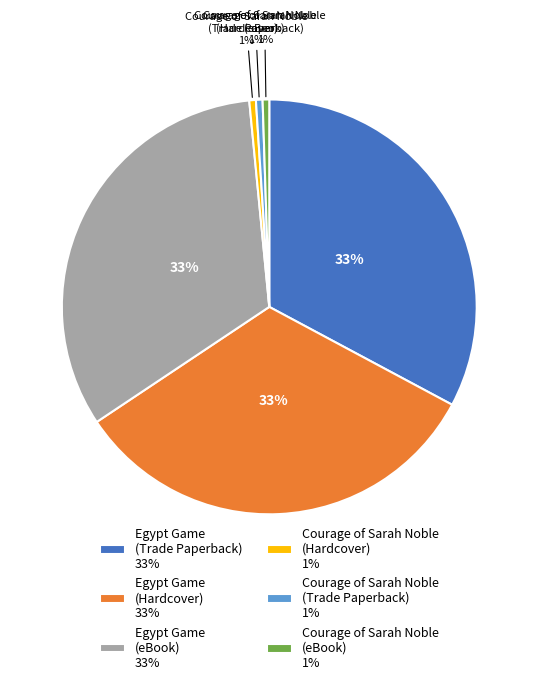

Is the sum of Courage of Sarah Noble (Trade Paperback) 1% and Egypt Game (Trade Paperback) 33% greater than half?

No